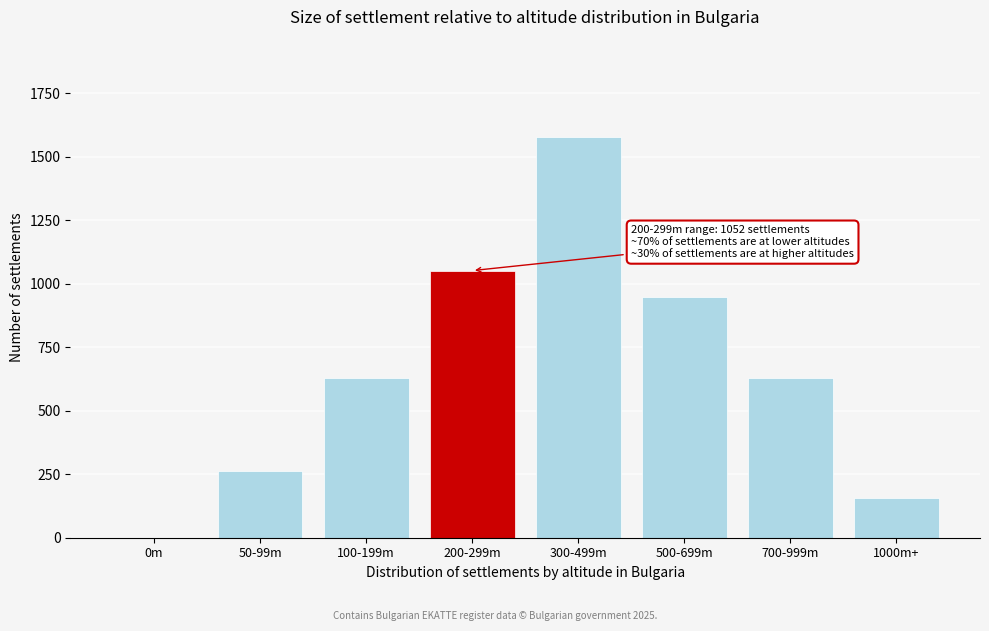

Reading left to right, extract all data points from this chart.

0m=0	50-99m=263	100-199m=631	200-299m=1052	300-499m=1578	500-699m=947	700-999m=631	1000m+=157